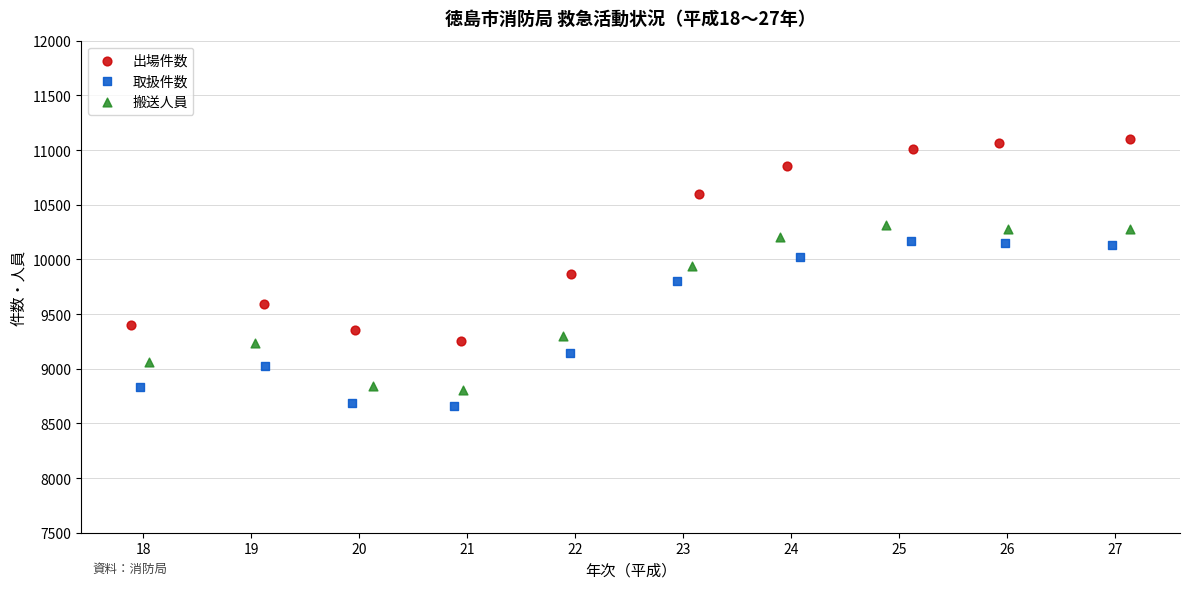

Which series reaches the minimum Y coordinate?

取扱件数